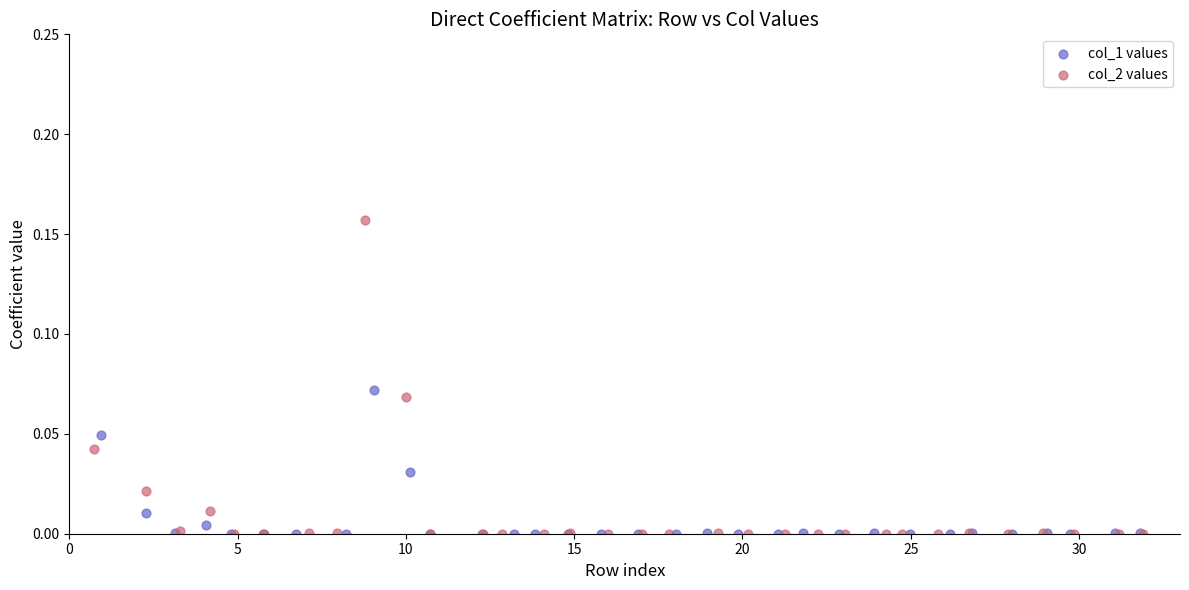

Which series contains the highest Y value?

col_2 values